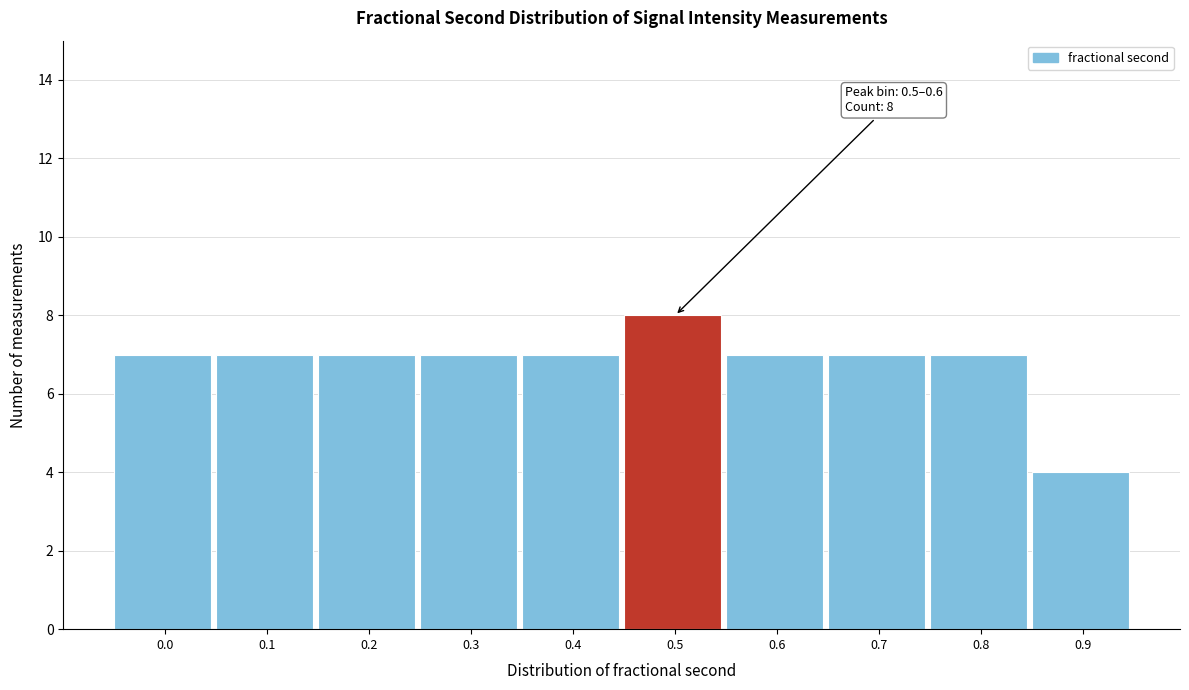

Reading right to left, transcribe all the data shown in this chart.

0.9=4	0.8=7	0.7=7	0.6=7	0.5=8	0.4=7	0.3=7	0.2=7	0.1=7	0.0=7